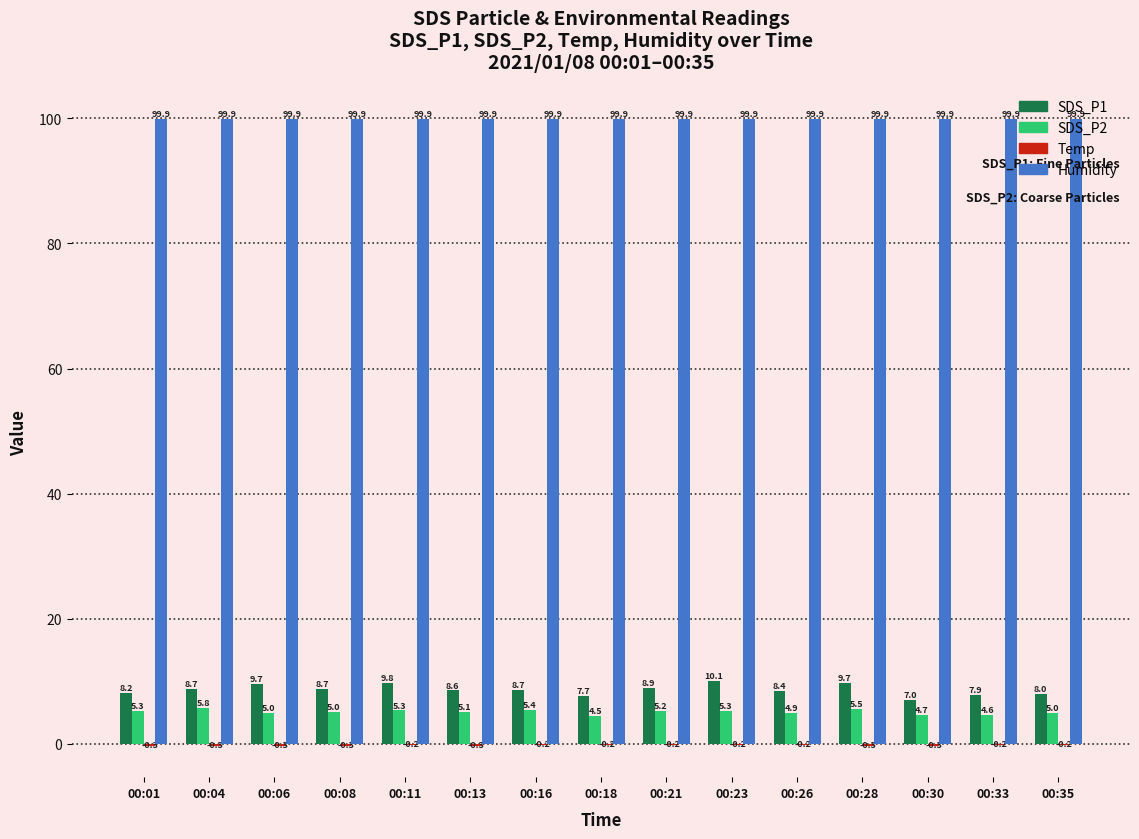

At which category is the sum across all series the highest?

00:23